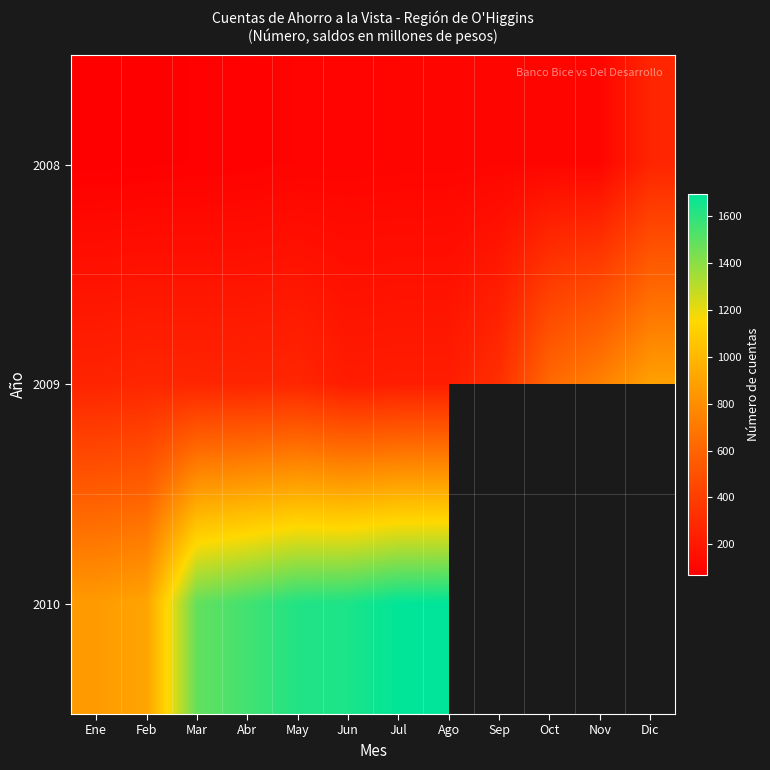

Where is 2010 nearest to the value 1280?

Mar